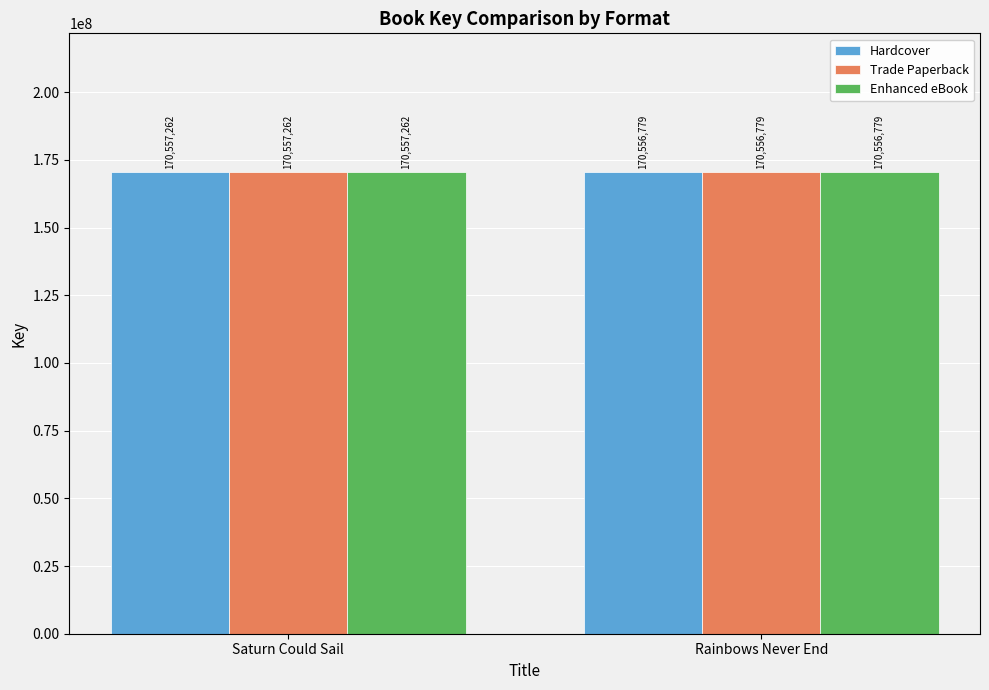

True or false: Enhanced eBook has a value of 170556779 at Rainbows Never End.

True